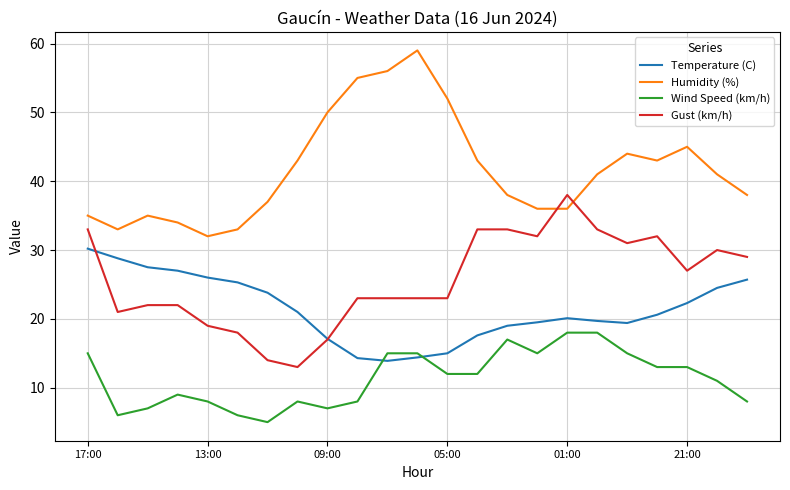

What is the minimum value shown in the chart?

5.0